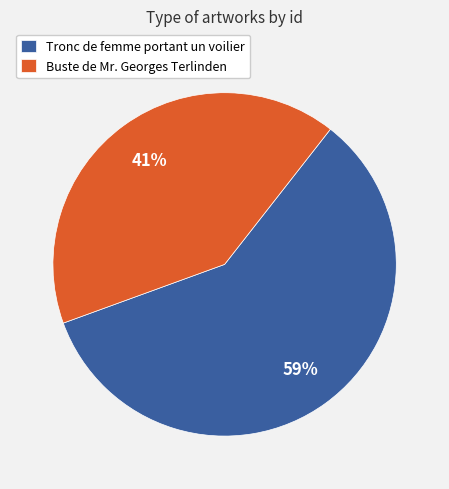

Which slice is the smallest?

Buste de Mr. Georges Terlinden